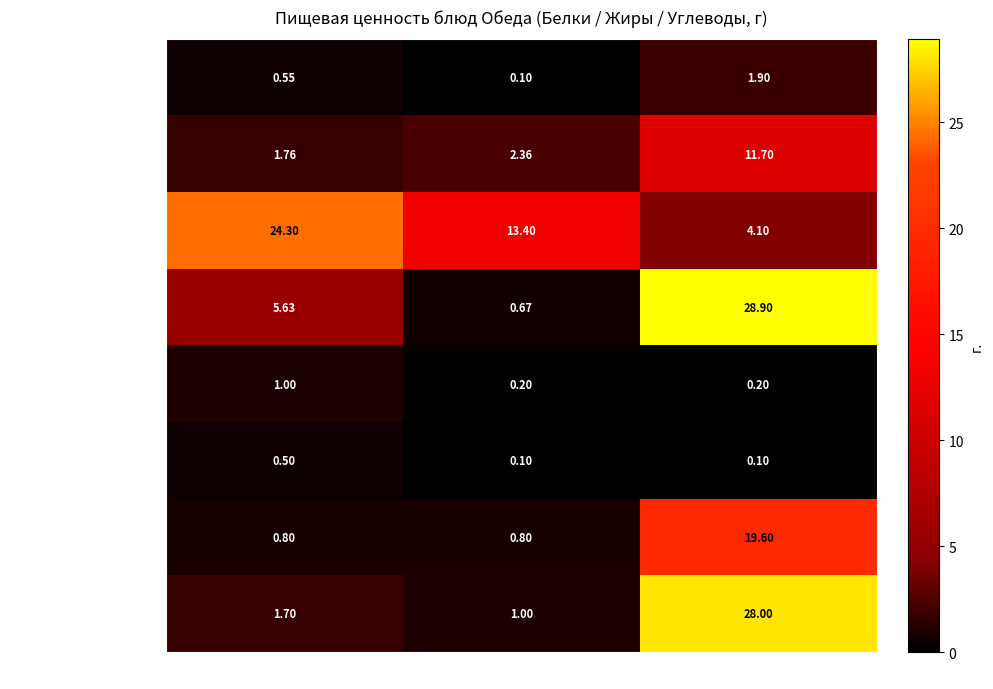

Which series has the largest range (max minus min)?

гарнир (Макароны)